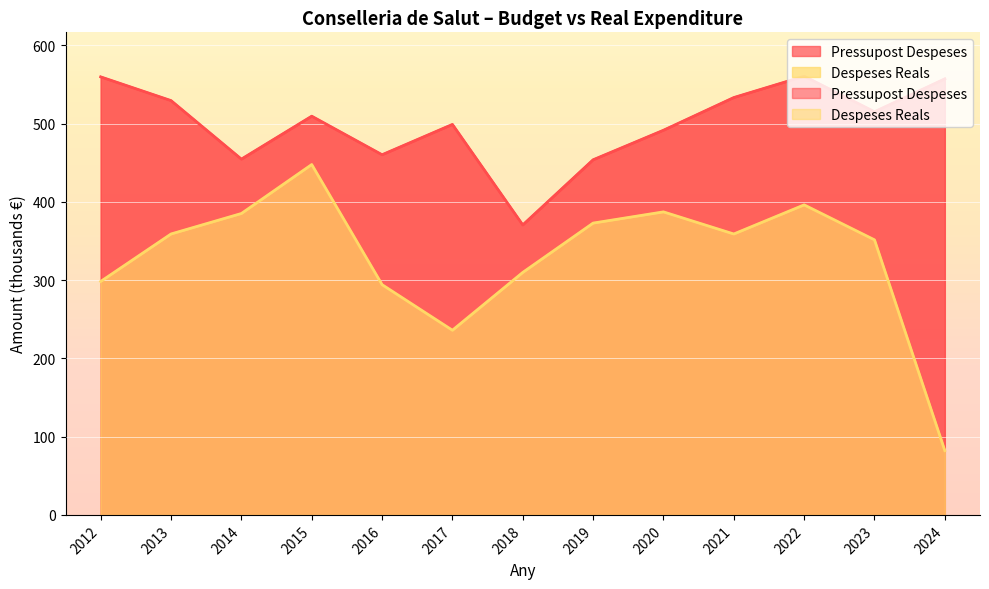

List the series in order of their overall mean, lowest first.

Despeses Reals, Pressupost Despeses